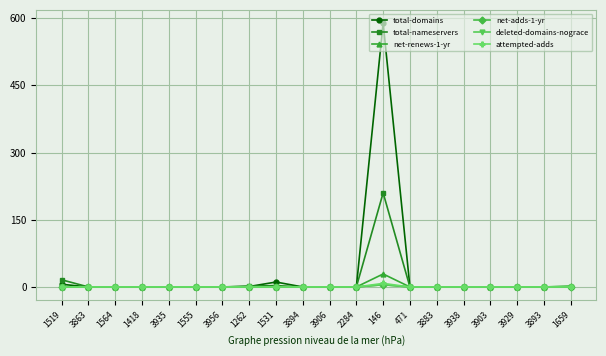

At which category is the sum across all series the highest?

146